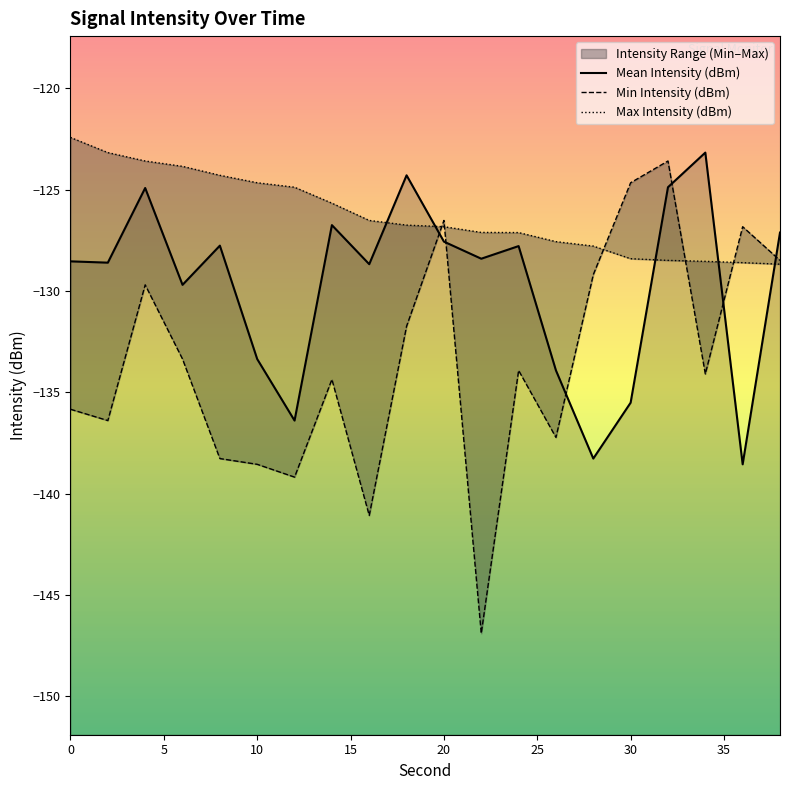

How many series are shown in this chart?

3